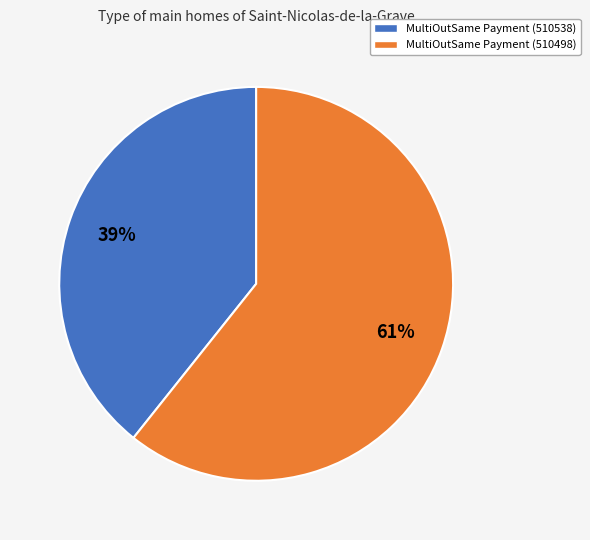

How many segments does this pie chart have?

2